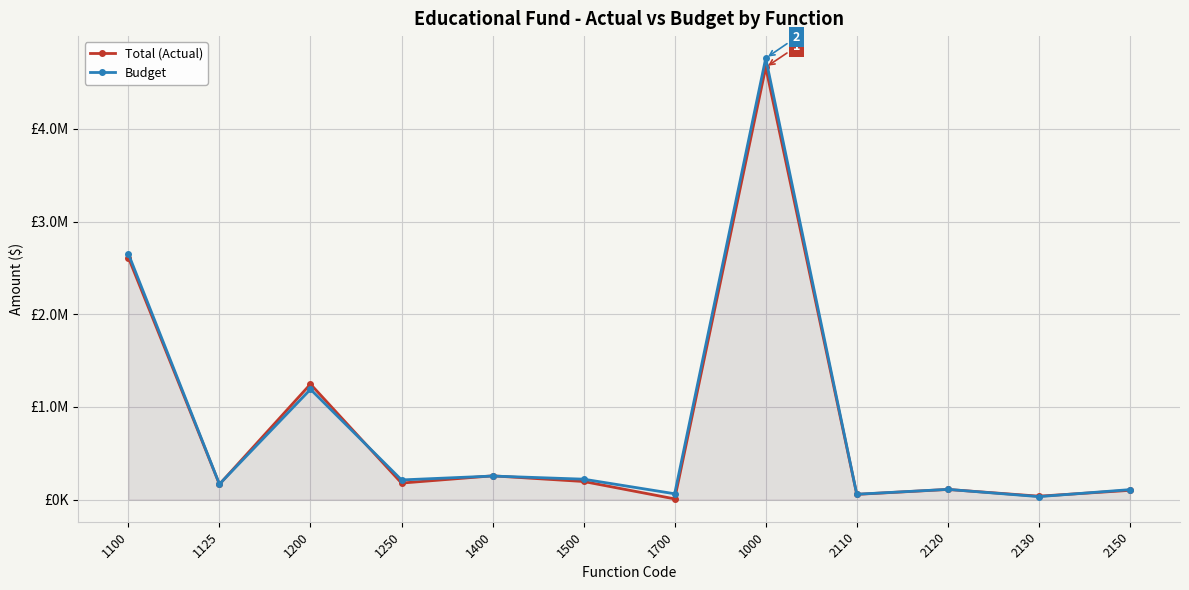

True or false: Total (Actual) has more than 0 points higher than both neighbors.

True